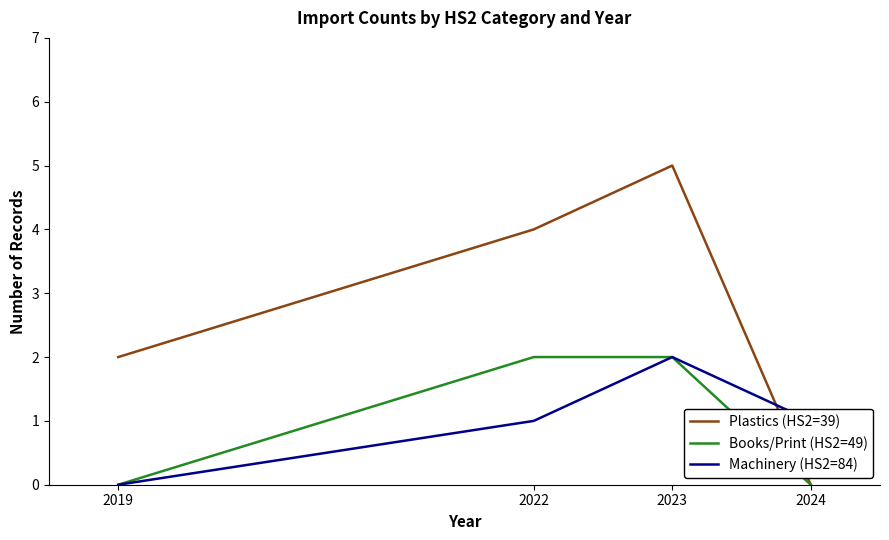

How many values in Machinery (HS2=84) are above zero?

3